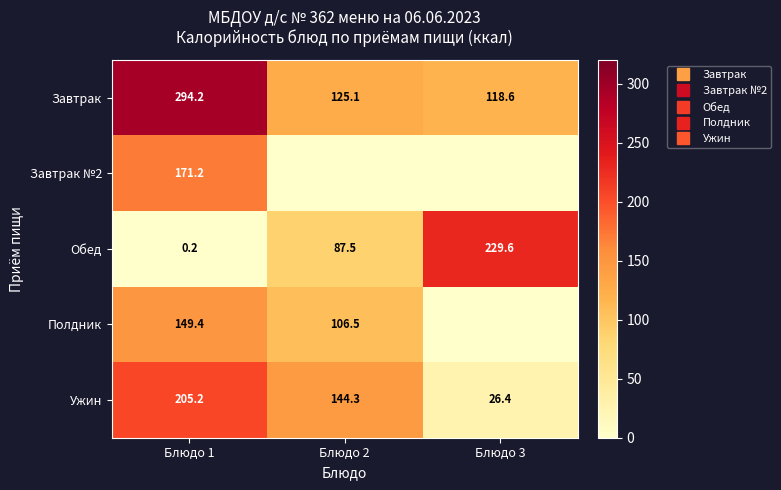

At which label does Полдник first exceed 106?

Блюдо 1